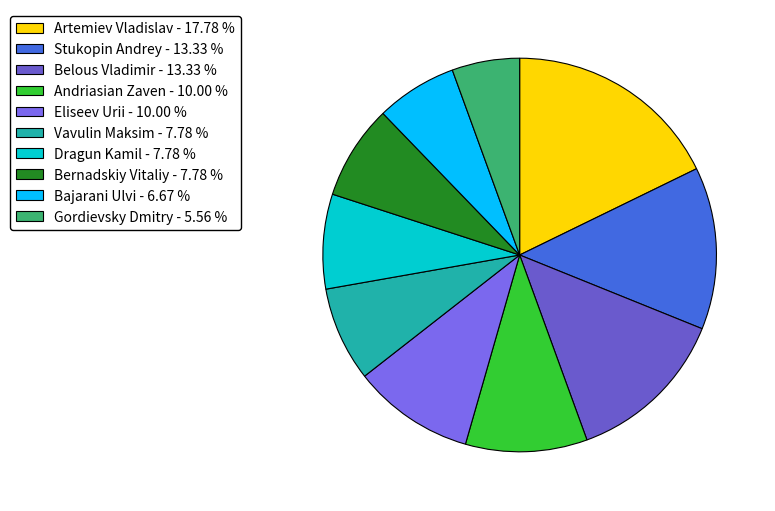

Does Bajarani Ulvi account for over 50% of the chart?

No